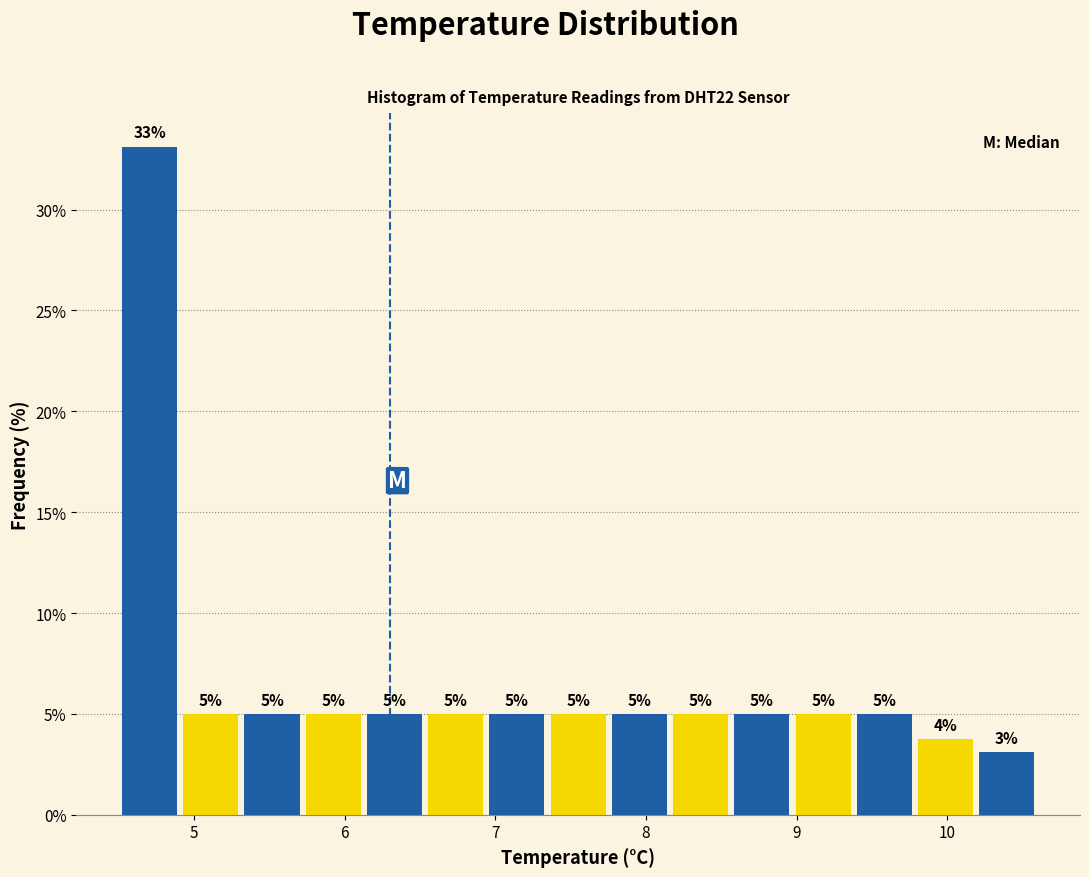

Over which range of the x-axis is the bar tallest?

4.5 to 4.9